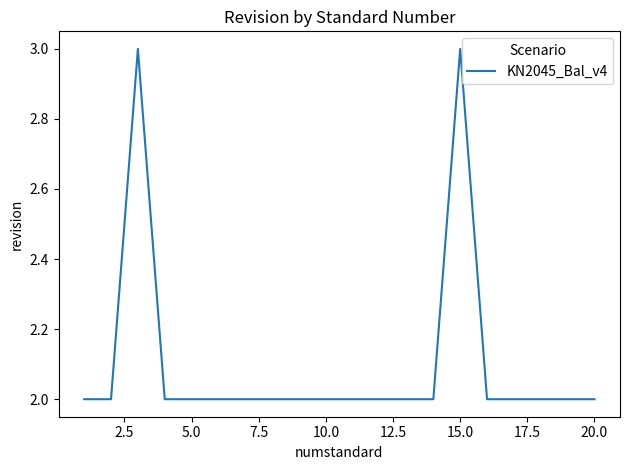

Is this an area chart (filled region under the line)?

No